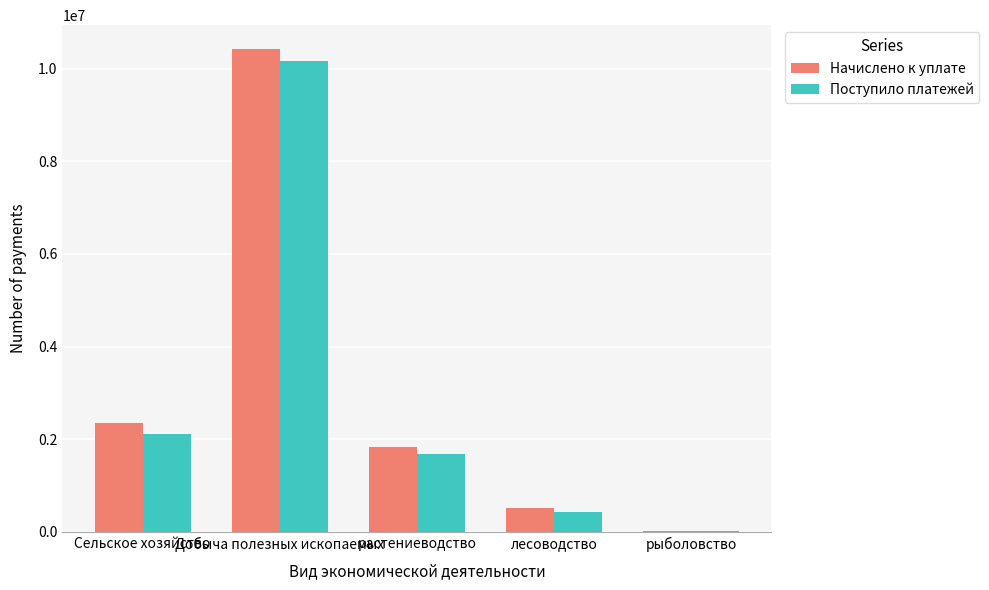

Reading right to left, extract all data points from this chart.

Начислено к уплате: рыболовство=11837	лесоводство=523213	растениеводство=1822087	Добыча полезных ископаемых=10419749	Сельское хозяйство=2357137
Поступило платежей: рыболовство=11680	лесоводство=423003	растениеводство=1683274	Добыча полезных ископаемых=10162811	Сельское хозяйство=2117957